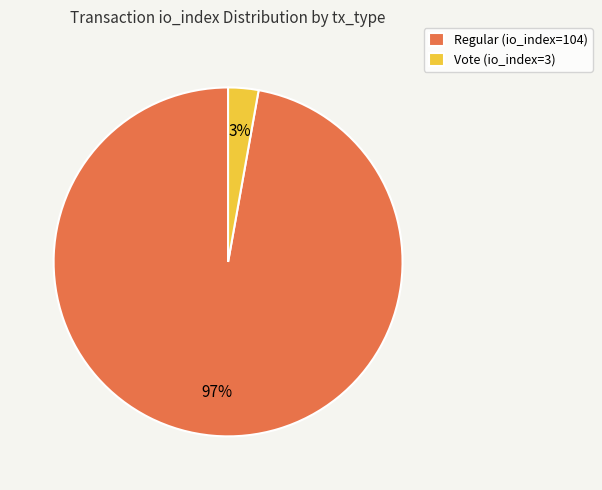

How many slices are in this pie chart?

2